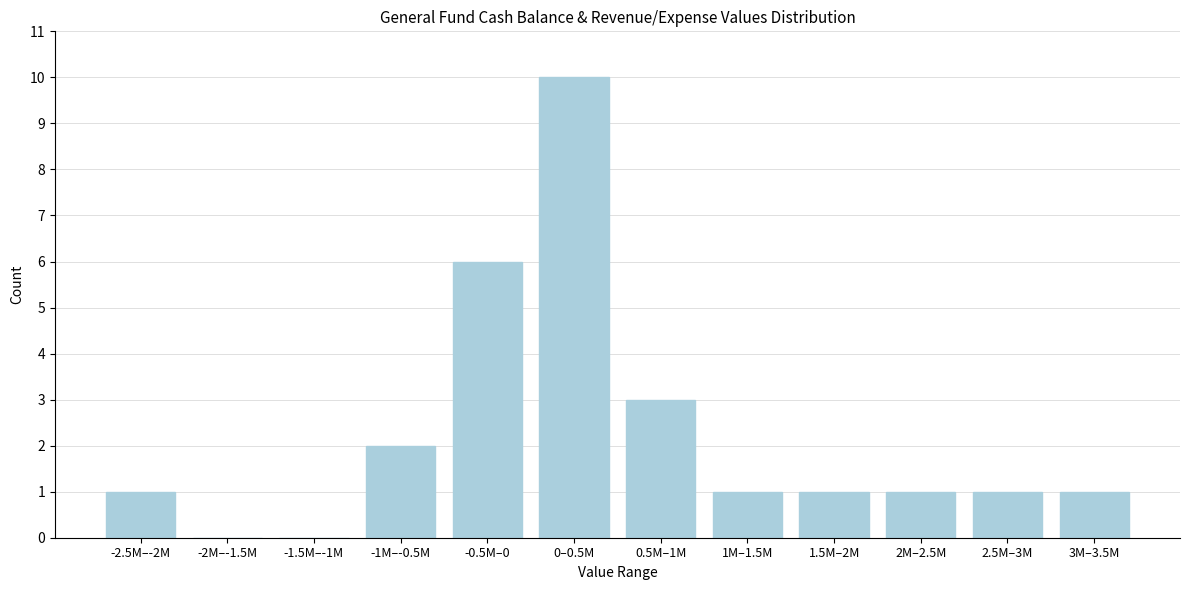

What is the maximum value shown in the chart?

10